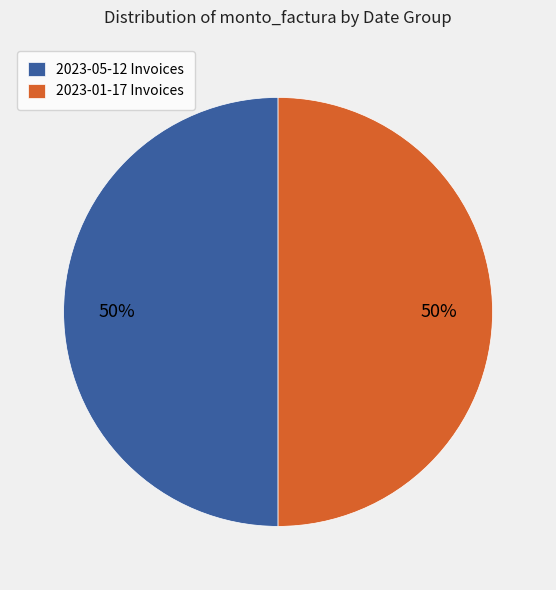

Do 2023-01-17 Invoices and 2023-05-12 Invoices together represent more than half of the pie?

Yes